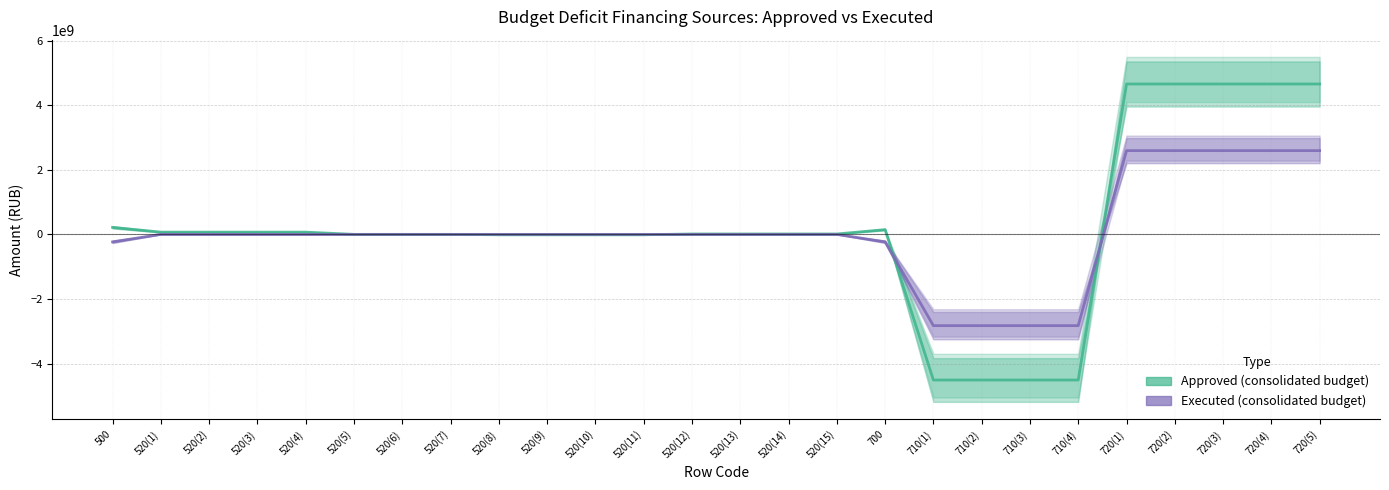

Which category has the lowest value in the Approved (consolidated budget) series?

710(1)